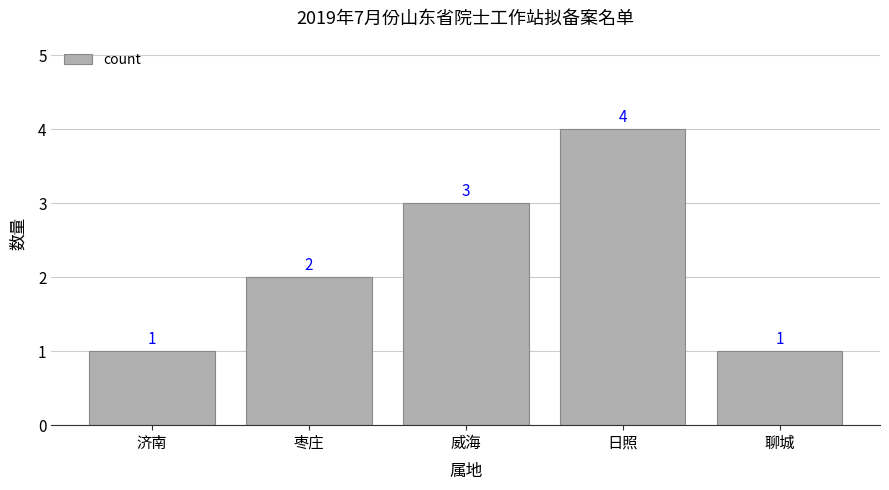

Is it true that the value at 威海 is 3?

True